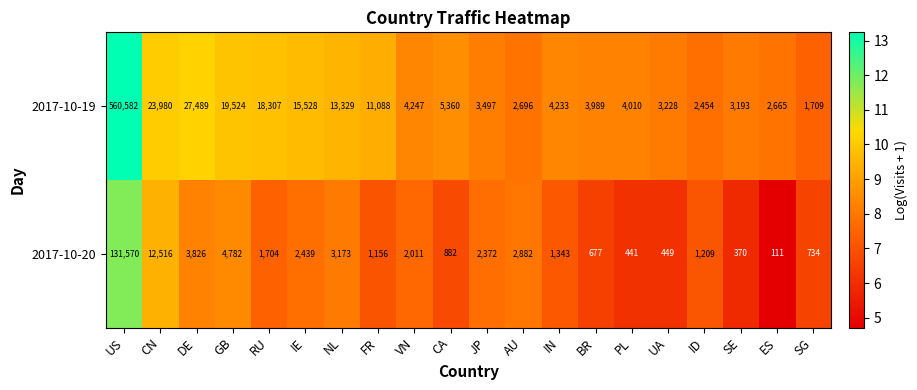

What is the average value of the 2017-10-19 series?

36555